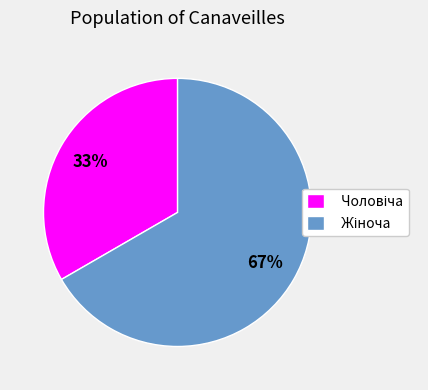

To the nearest percent, what is the average slice percentage?

50%